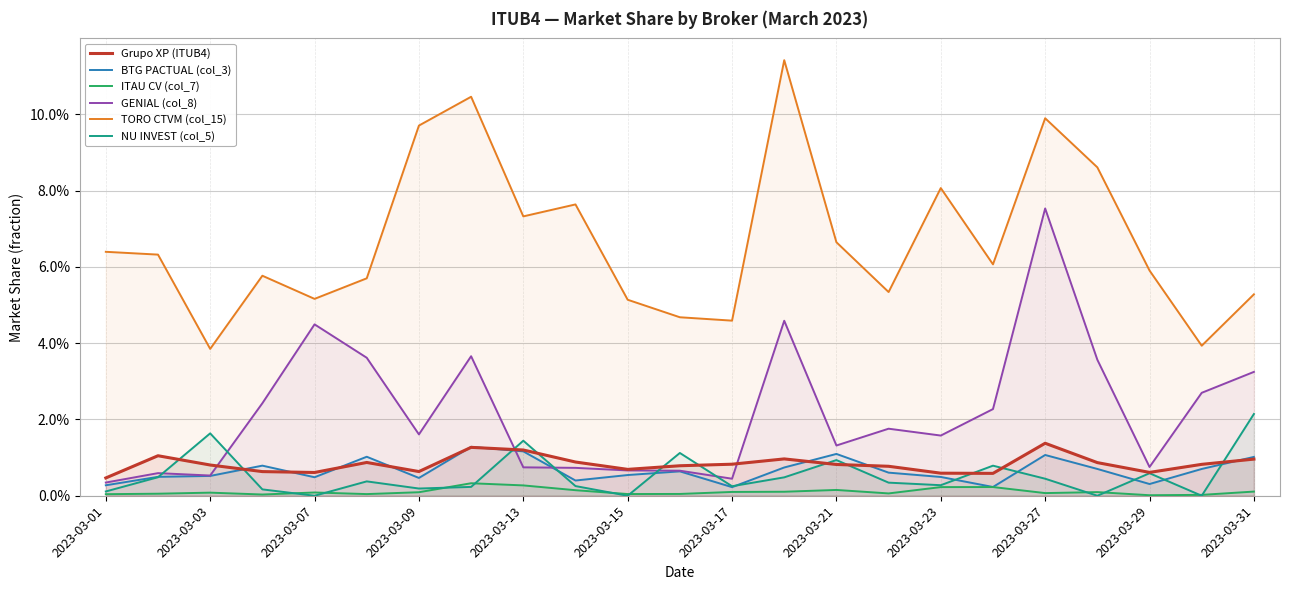

Reading left to right, what are all the values shown in this chart?

Grupo XP (ITUB4): 0.0	0.0	0.0	0.0	0.0	0.0	0.0	0.0	0.0	0.0	0.0	0.0	0.0	0.0	0.0	0.0	0.0	0.0	0.0	0.0	0.0	0.0	0.0
BTG PACTUAL (col_3): 0.0	0.0	0.0	0.0	0.0	0.0	0.0	0.0	0.0	0.0	0.0	0.0	0.0	0.0	0.0	0.0	0.0	0.0	0.0	0.0	0.0	0.0	0.0
ITAU CV (col_7): 0.0	0.0	0.0	0.0	0.0	0.0	0.0	0.0	0.0	0.0	0.0	0.0	0.0	0.0	0.0	0.0	0.0	0.0	0.0	0.0	0.0	0.0	0.0
GENIAL (col_8): 0.0	0.0	0.0	0.0	0.0	0.0	0.0	0.0	0.0	0.0	0.0	0.0	0.0	0.0	0.0	0.0	0.0	0.0	0.1	0.0	0.0	0.0	0.0
TORO CTVM (col_15): 0.1	0.1	0.0	0.1	0.1	0.1	0.1	0.1	0.1	0.1	0.1	0.0	0.0	0.1	0.1	0.1	0.1	0.1	0.1	0.1	0.1	0.0	0.1
NU INVEST (col_5): 0.0	0.0	0.0	0.0	0.0	0.0	0.0	0.0	0.0	0.0	0.0	0.0	0.0	0.0	0.0	0.0	0.0	0.0	0.0	0.0	0.0	0.0	0.0